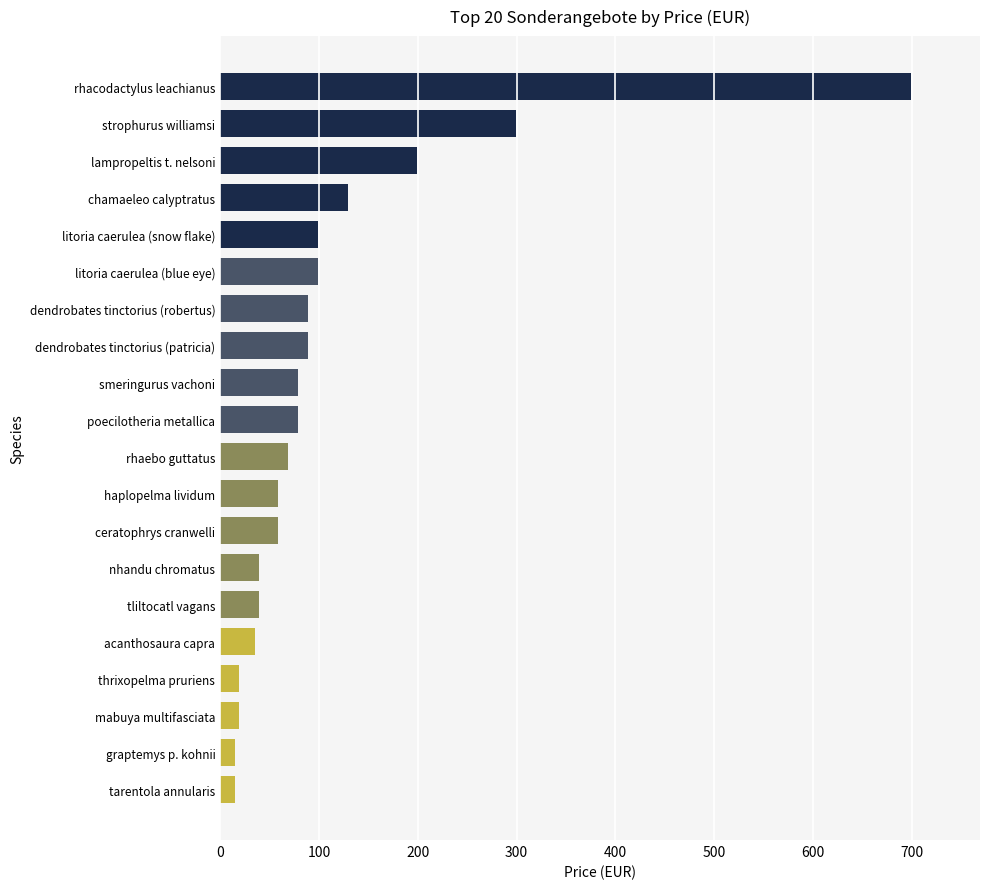

Which label corresponds to the largest value in the chart?

rhacodactylus leachianus